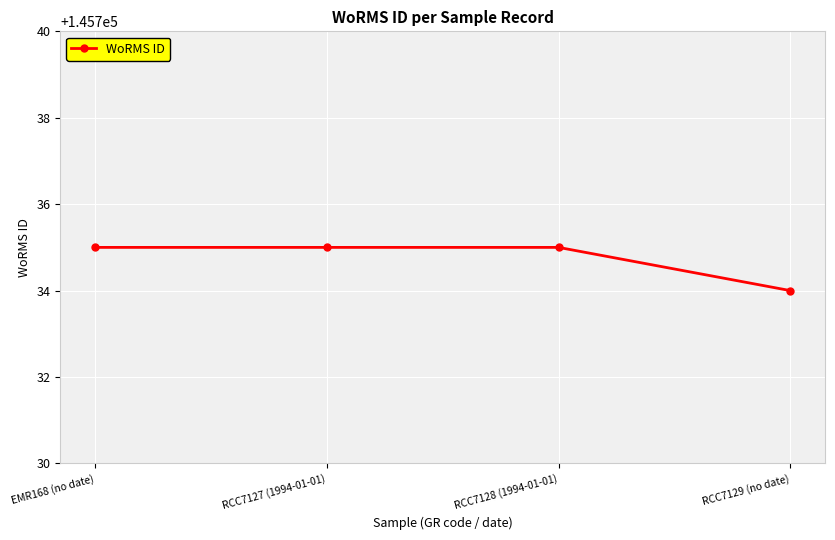

What position from the left is EMR168 (no date)?

1